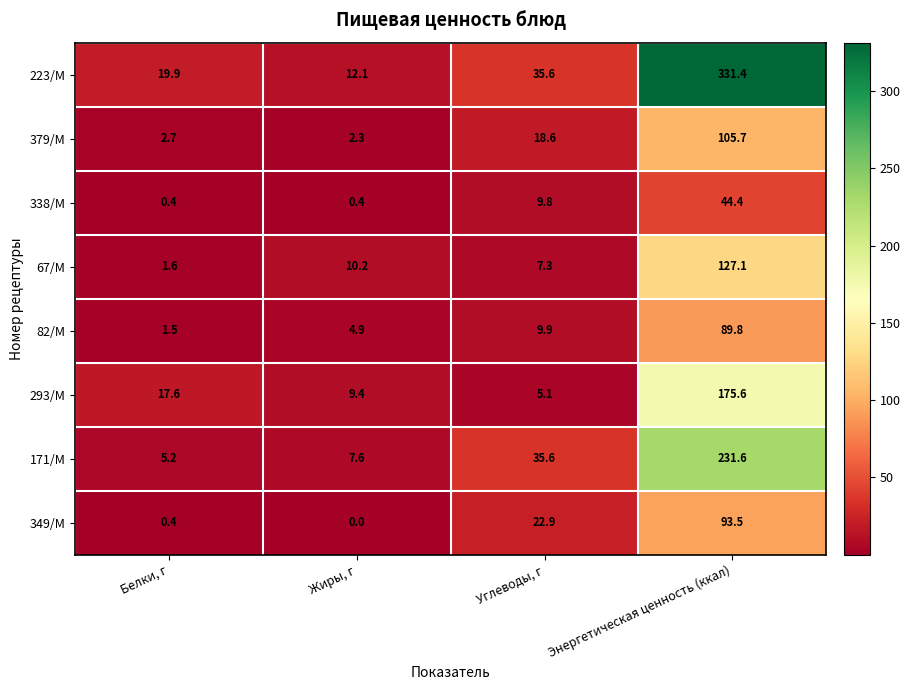

Is it true that 293/М equals 5.1 at Углеводы, г?

True